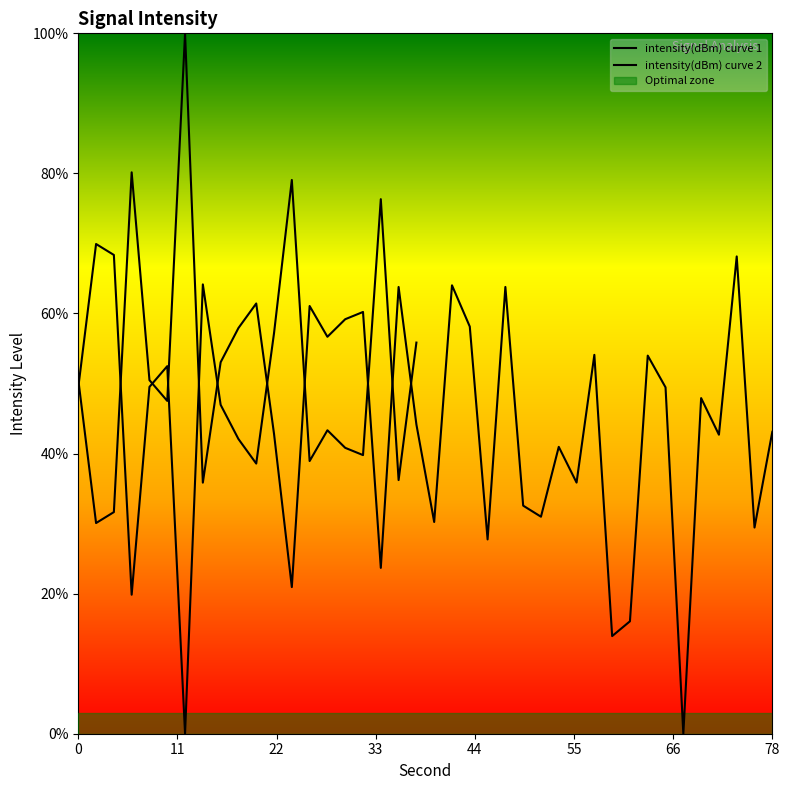

List the labels in order of value, largest first.

24, 34, 2, 4, 14, 22, 38, 10, 8, 0, 16, 28, 18, 30, 32, 26, 20, 36, 6, 12